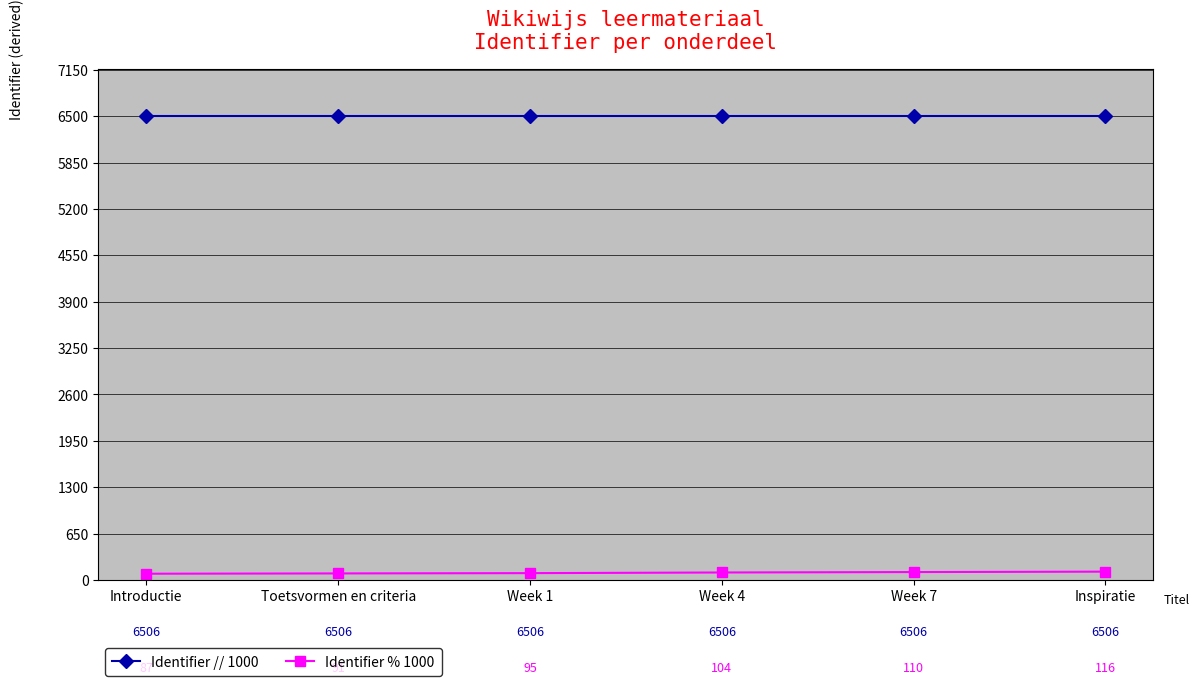

Which category has the lowest value in the Identifier % 1000 series?

Introductie